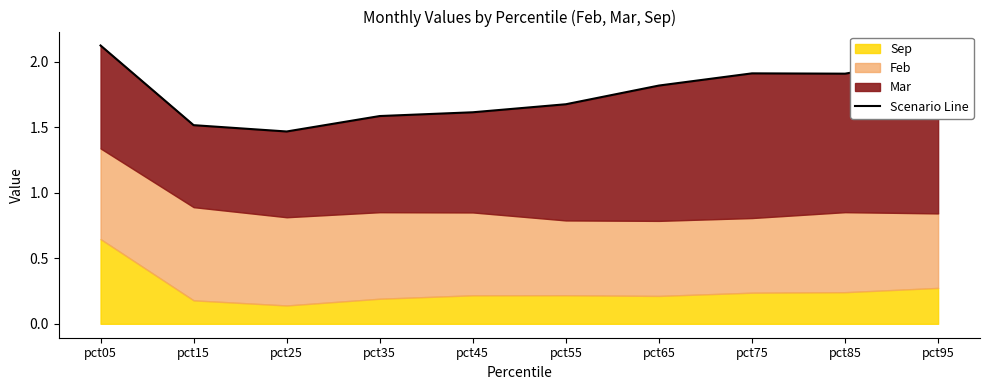

What is the sum of the values at pct05 and pct45?

3.7